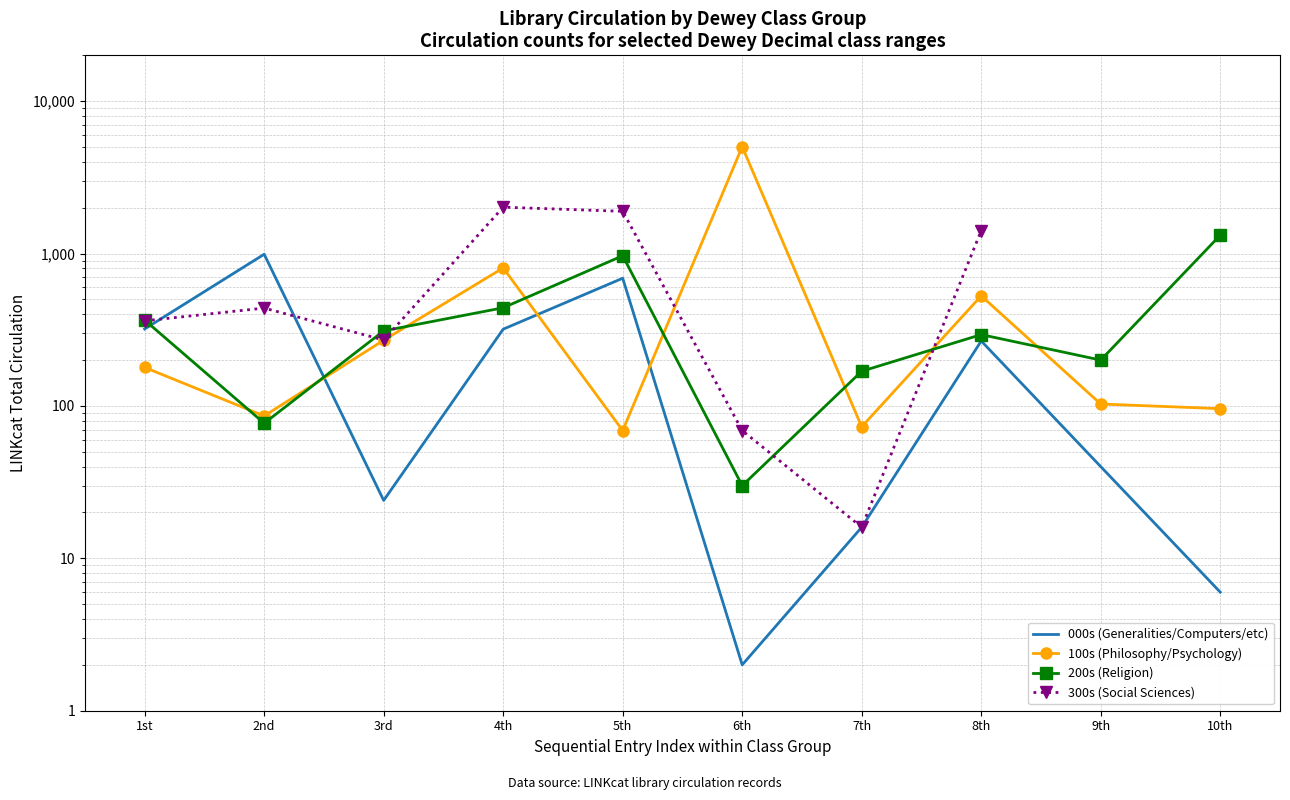

At which category does 300s (Social Sciences) reach its first local valley?

3rd